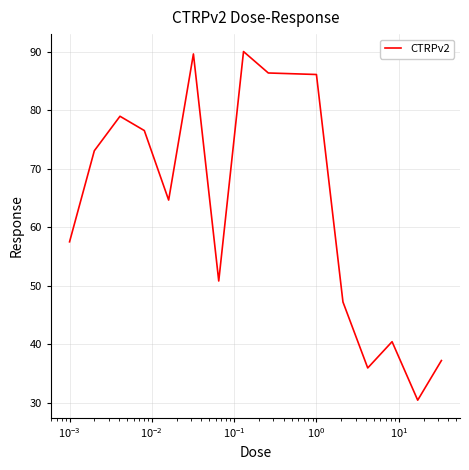

What is the greatest value displayed?

90.0